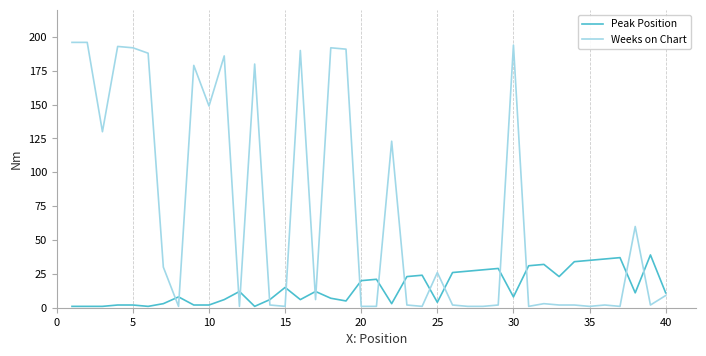

Rank the series by their maximum value, from highest to lowest.

Weeks on Chart, Peak Position